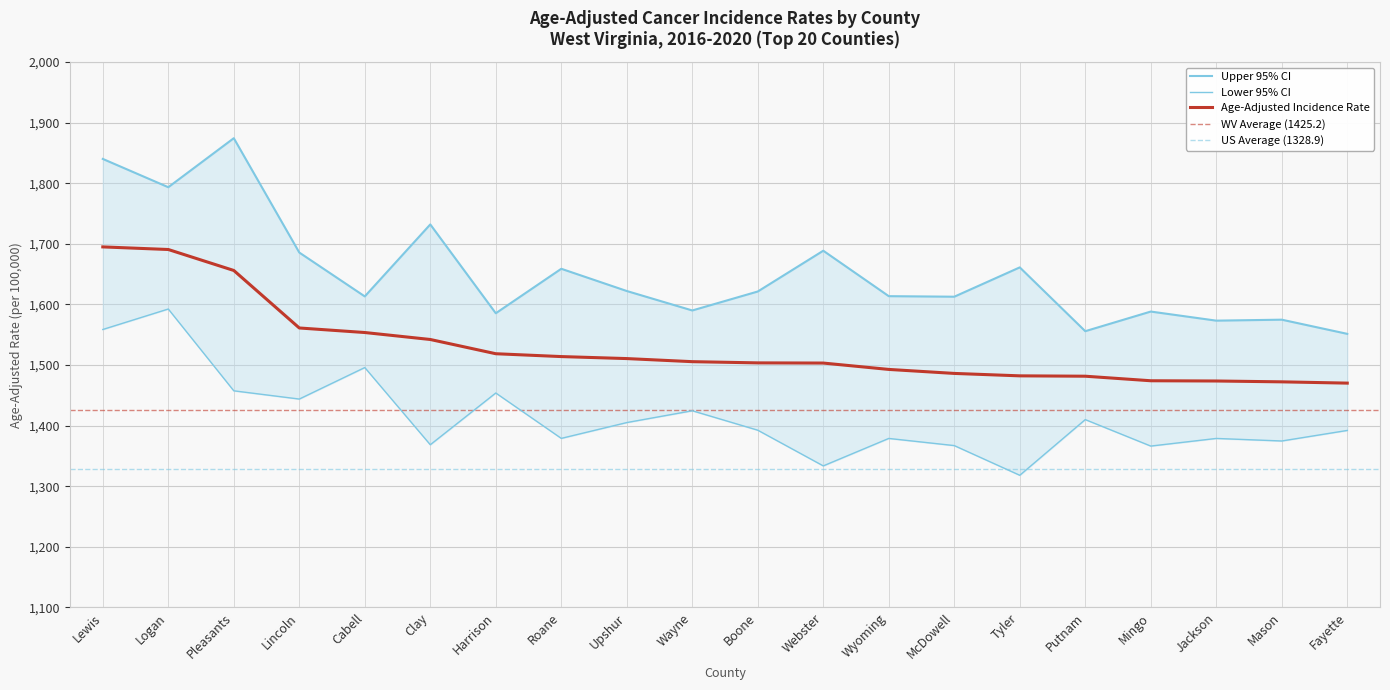

At which category is the sum across all series the highest?

Lewis